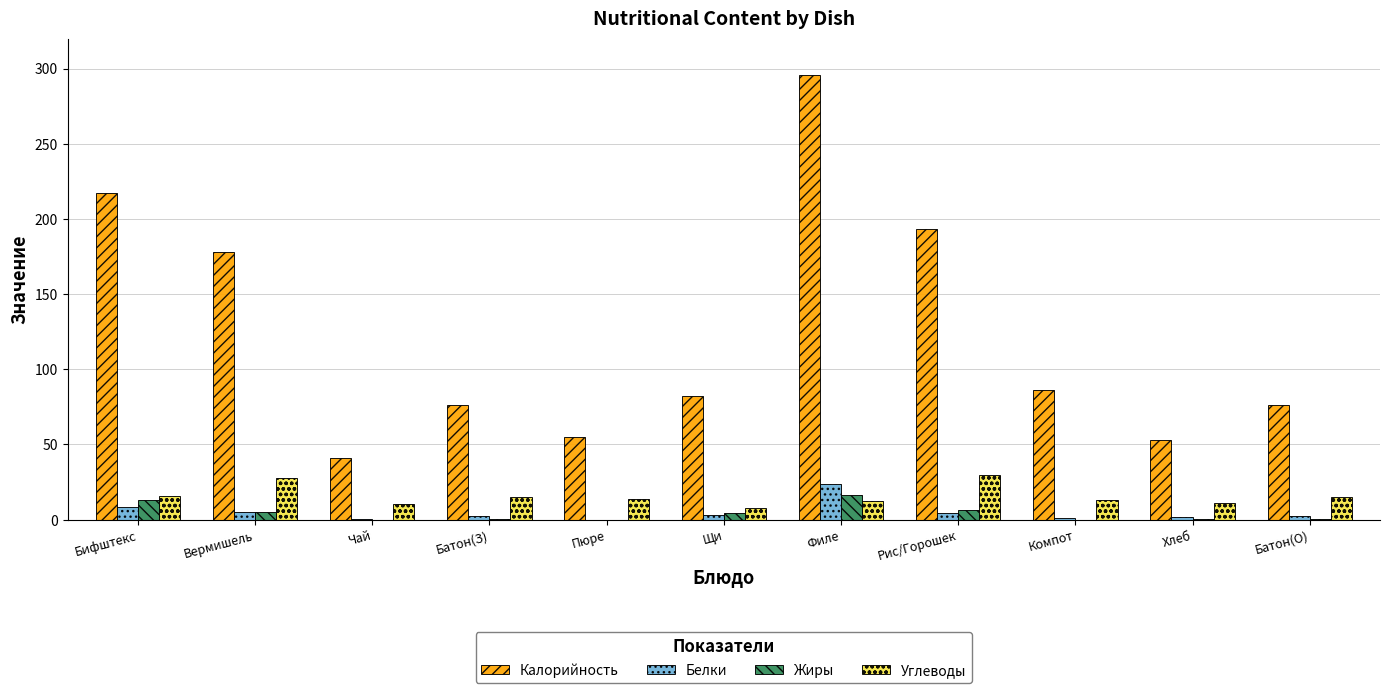

What is the greatest value displayed?

296.0